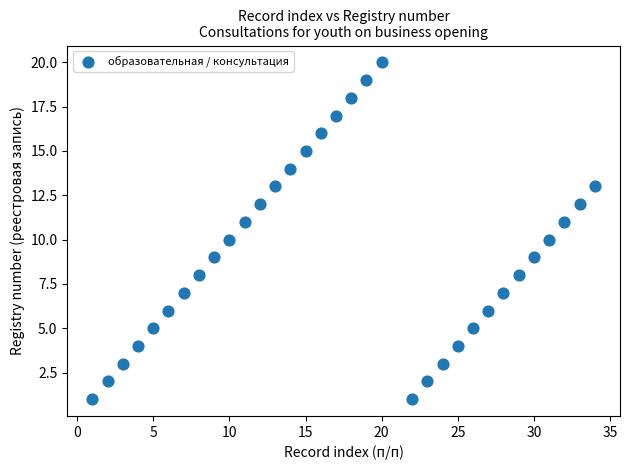

What is the range of Y values (max minus min)?

19